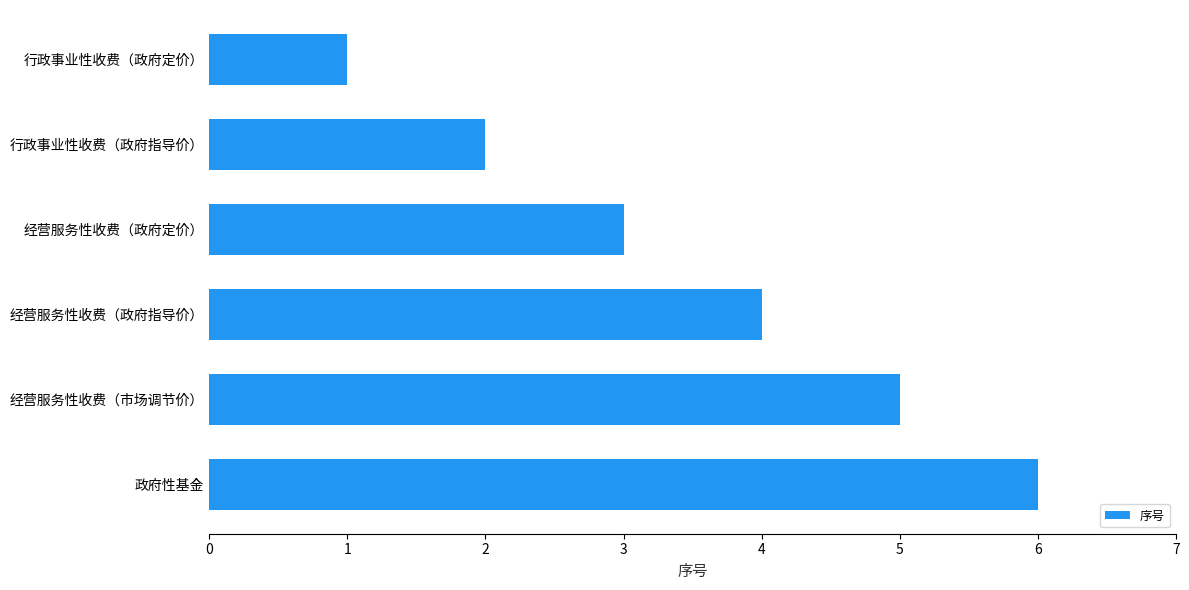

Count the number of data series in this chart.

1